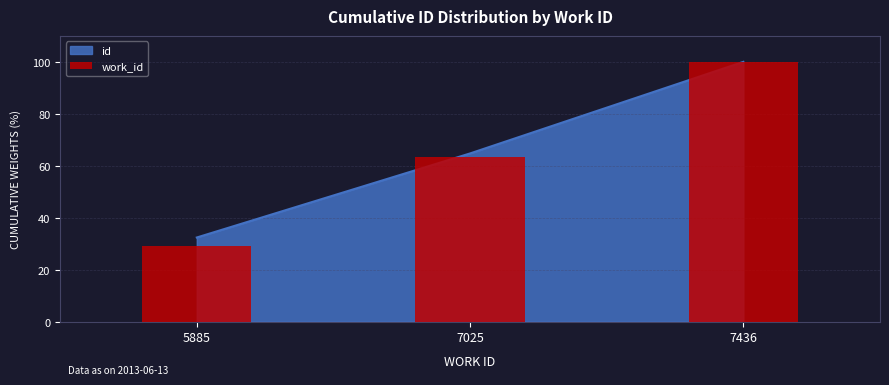

Which label corresponds to the smallest value in the chart?

5885